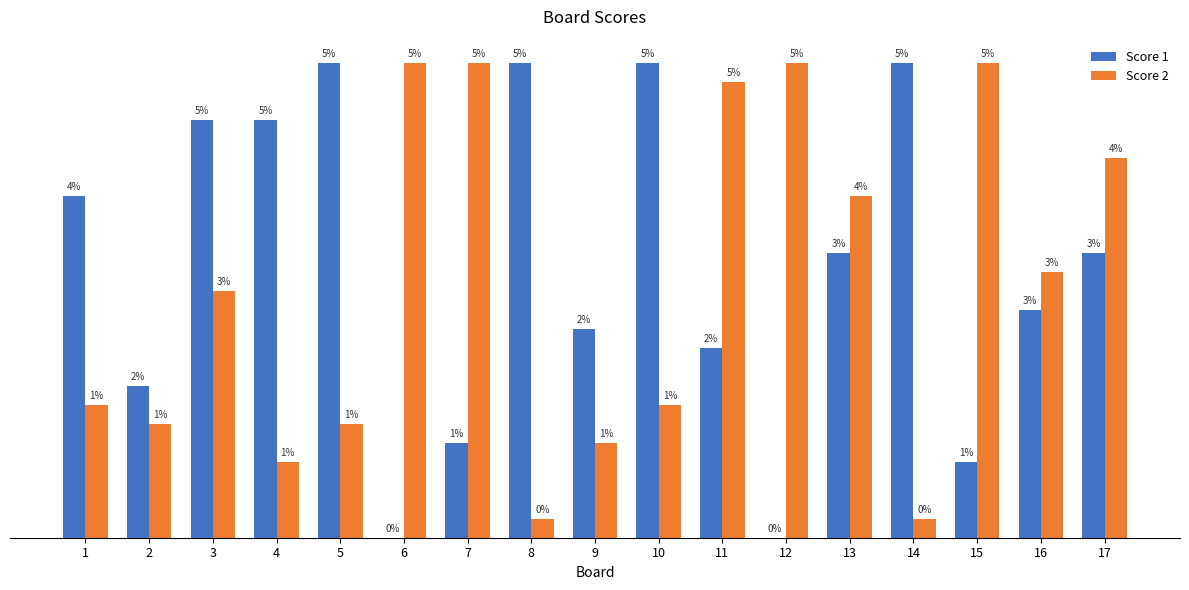

Which series has the largest total across all categories?

Score 1